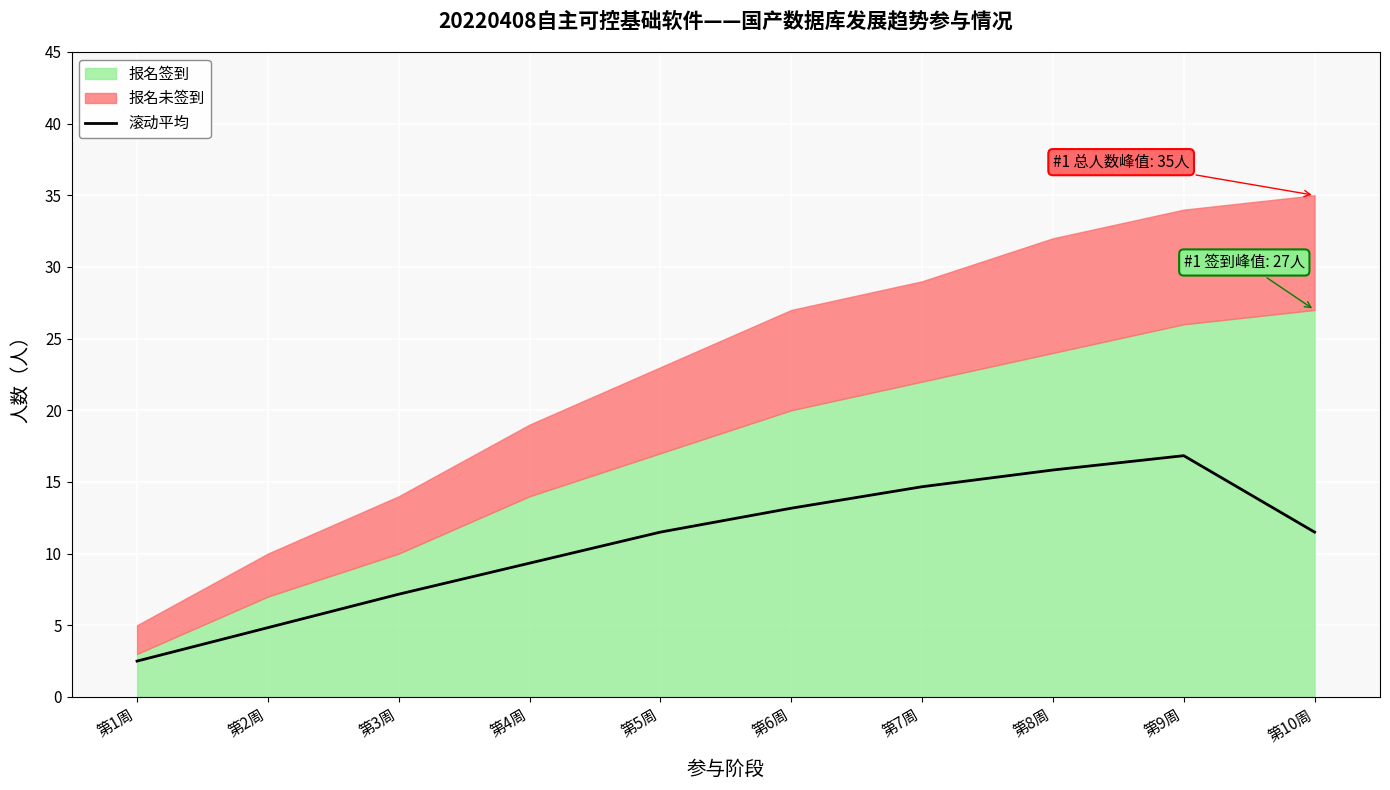

How many categories are shown in the chart?

10